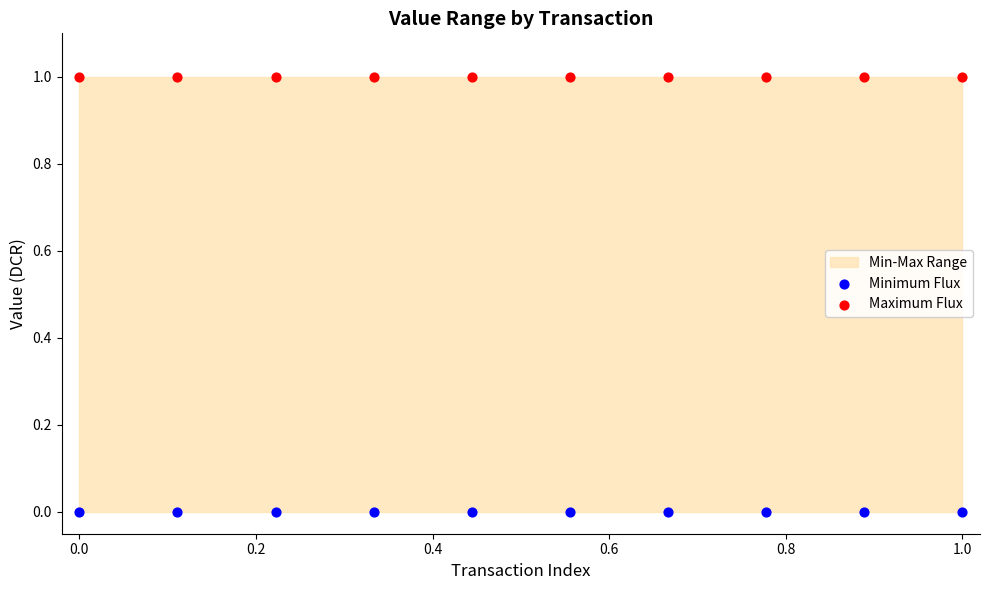

Which series reaches the minimum Y coordinate?

Minimum Flux